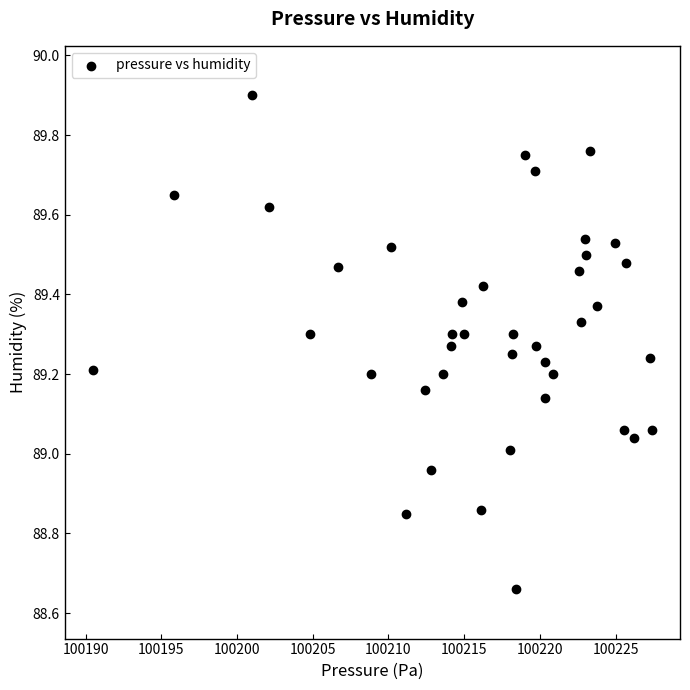

What is the range of Y values (max minus min)?

1.2